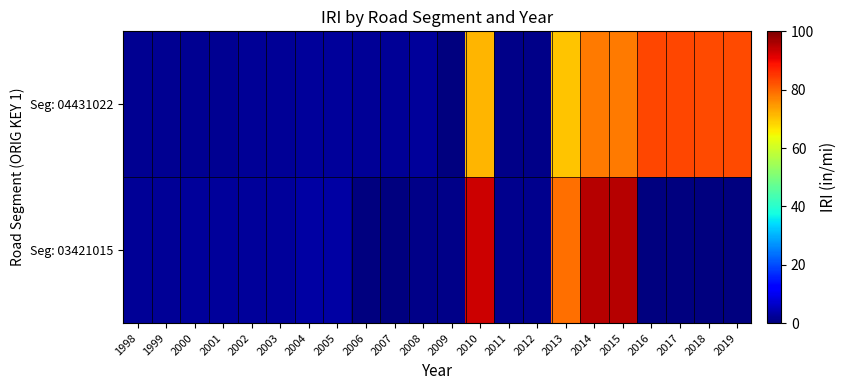

Which series changed the most between 2008 and 2011?

Seg: 04431022